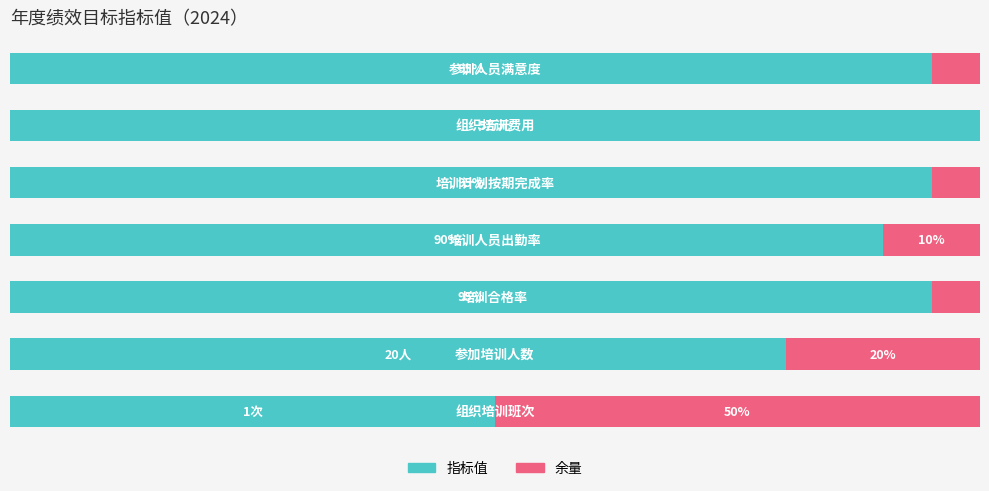

What are all the series names shown in the legend?

指标值, 余量